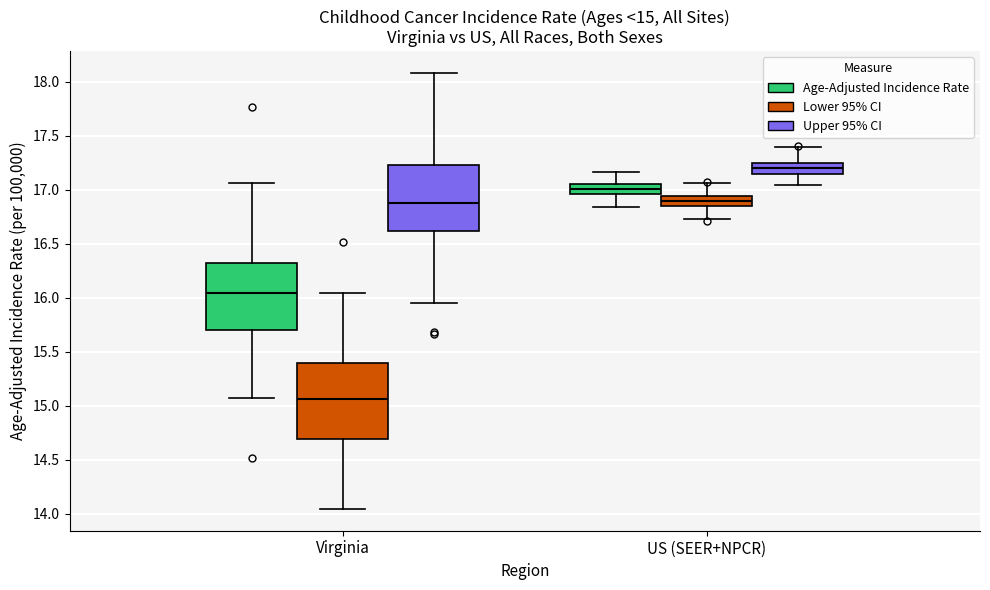

Which box is the tallest, from its lower edge to its upper edge?

Virginia (Lower 95% CI)